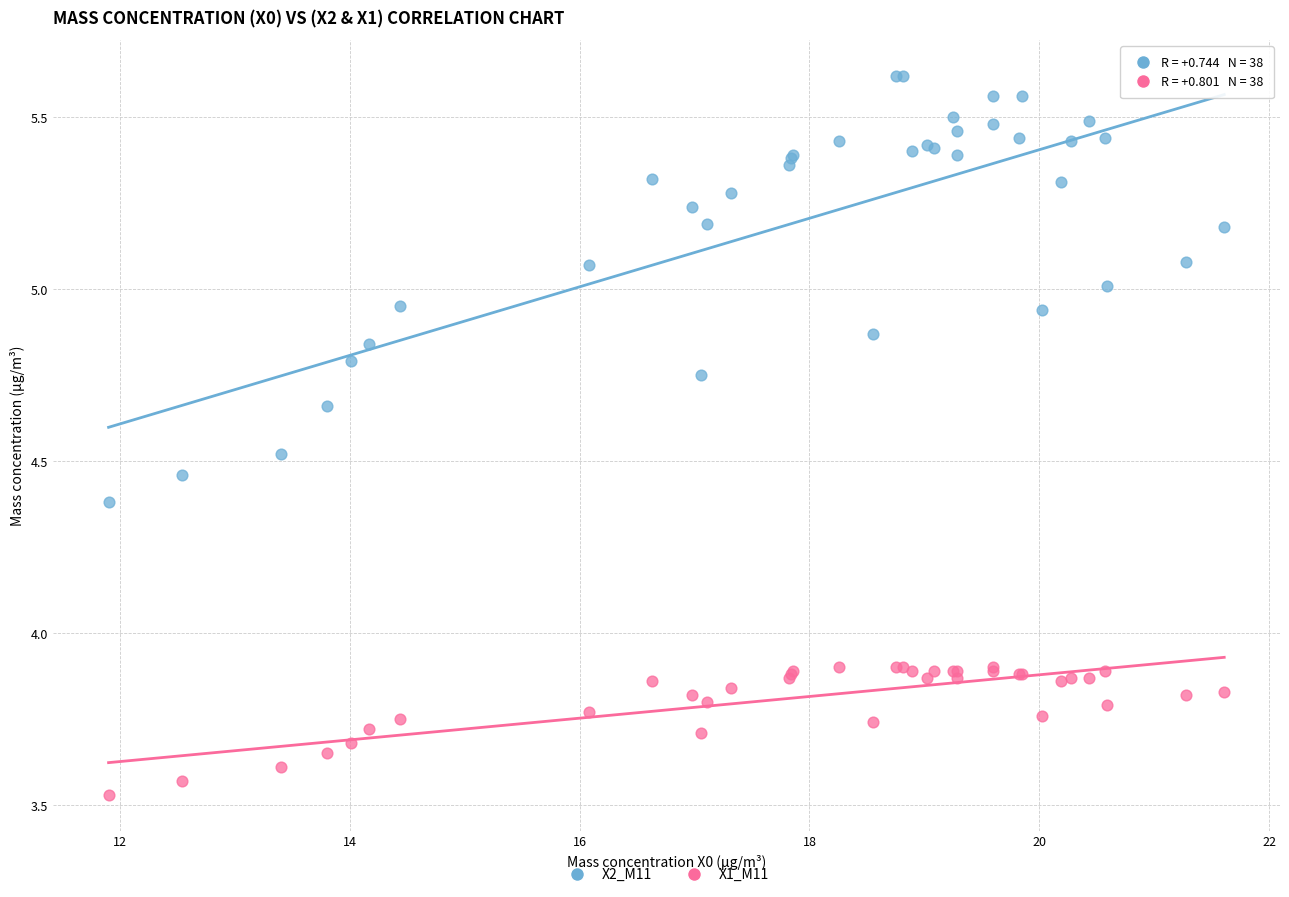

What are all the series names shown in the legend?

X2_M11, X1_M11